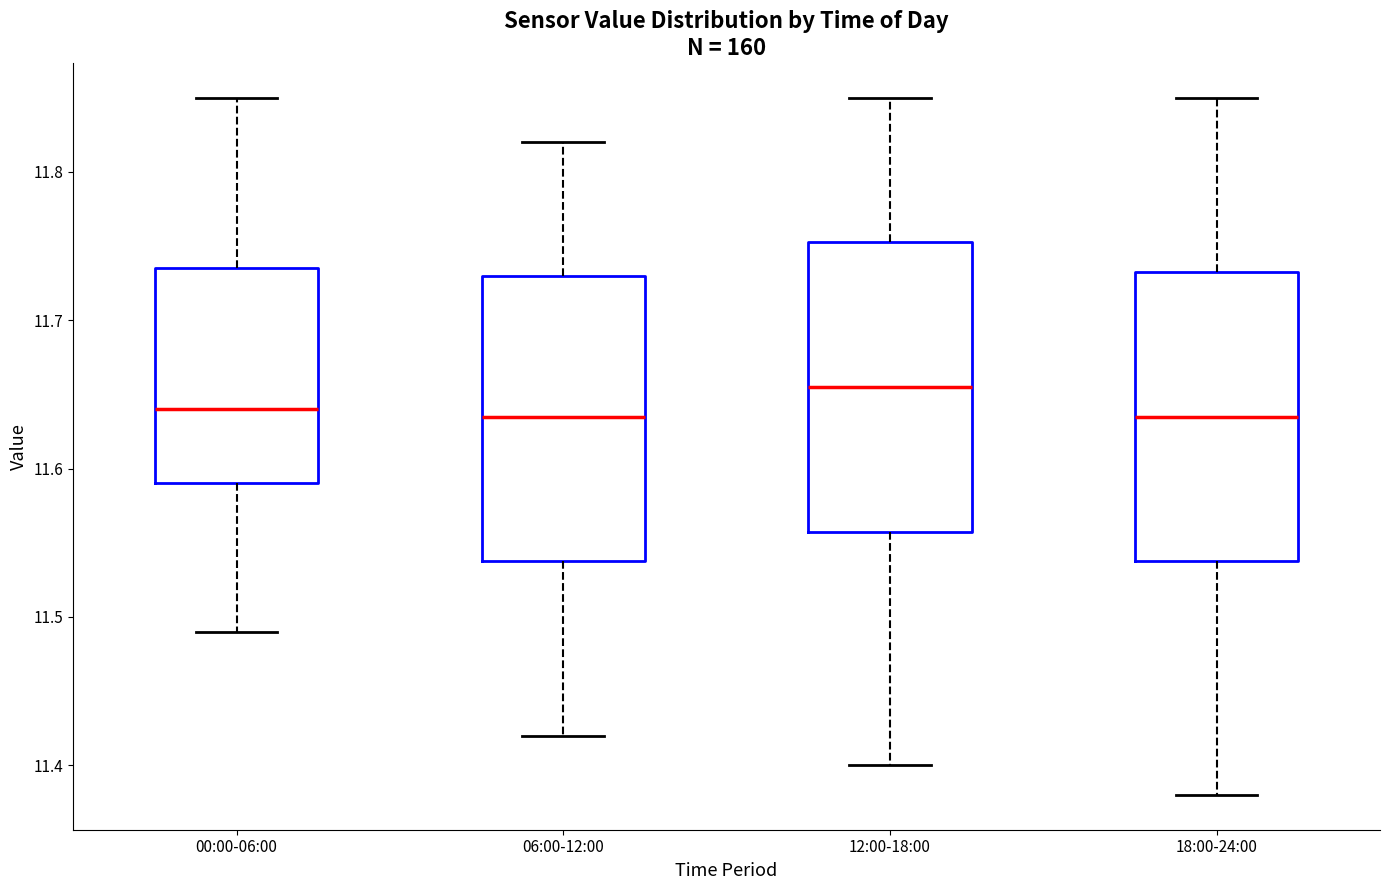

Reading left to right, transcribe this box plot: for each box, give where its median line is, the range the box spans, and where its two whiskers end, as read against the y-axis. The values are not printed on the chart, so give them approximately, as read against the axis.

00:00-06:00: median 11.64, box 11.59 to 11.74, whiskers 11.49 to 11.85
06:00-12:00: median 11.64, box 11.54 to 11.73, whiskers 11.42 to 11.82
12:00-18:00: median 11.66, box 11.56 to 11.75, whiskers 11.40 to 11.85
18:00-24:00: median 11.64, box 11.54 to 11.73, whiskers 11.38 to 11.85